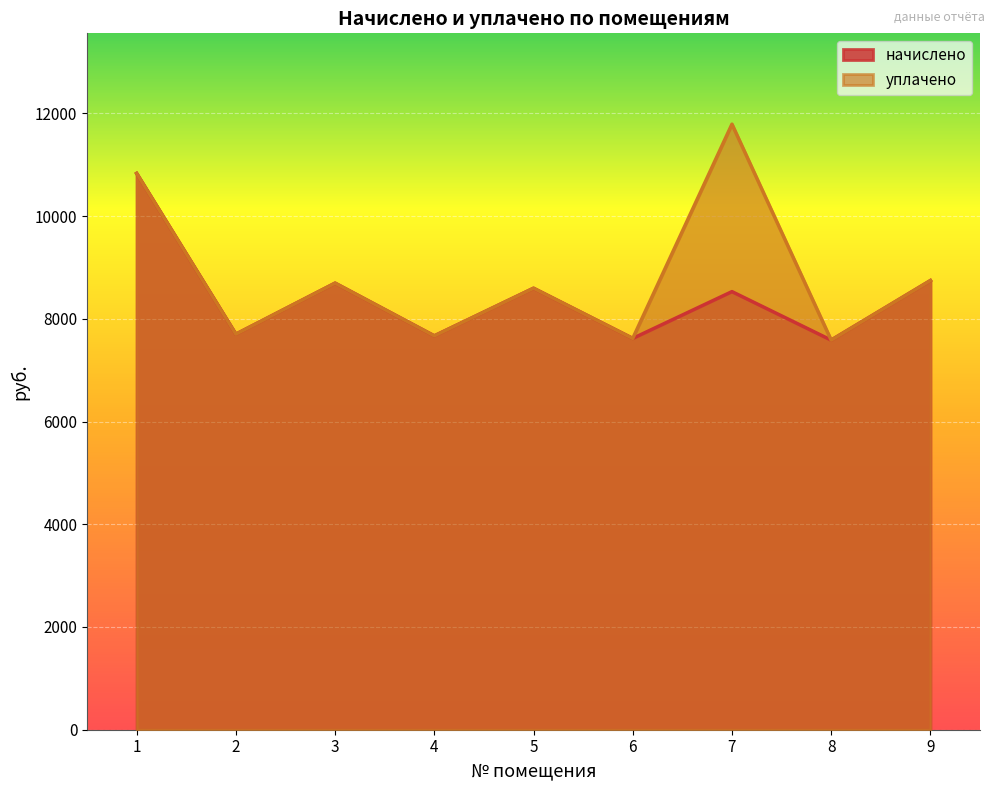

Reading left to right, what are all the values shown in this chart?

начислено: 1=10830.2	2=7700.4	3=8694.0	4=7667.3	5=8594.6	6=7617.6	7=8528.5	8=7584.5	9=8743.7
уплачено: 1=10830.2	2=7700.4	3=8694.0	4=7667.3	5=8594.6	6=7617.6	7=11788.4	8=7584.5	9=8743.7